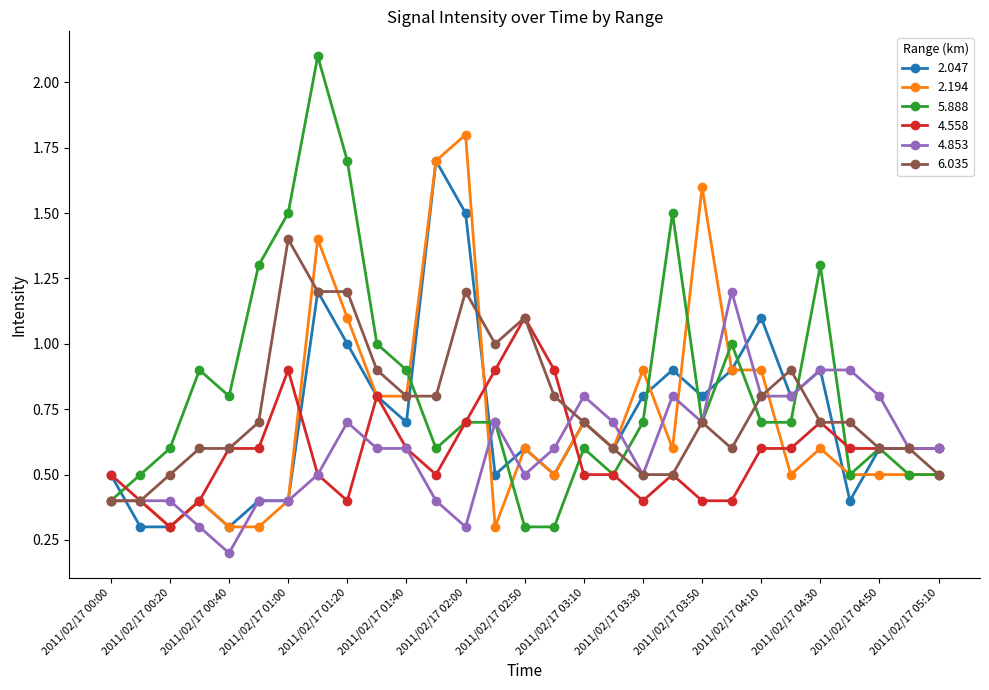

What is the value of the 2.194 point at the 7th from the left?

0.4